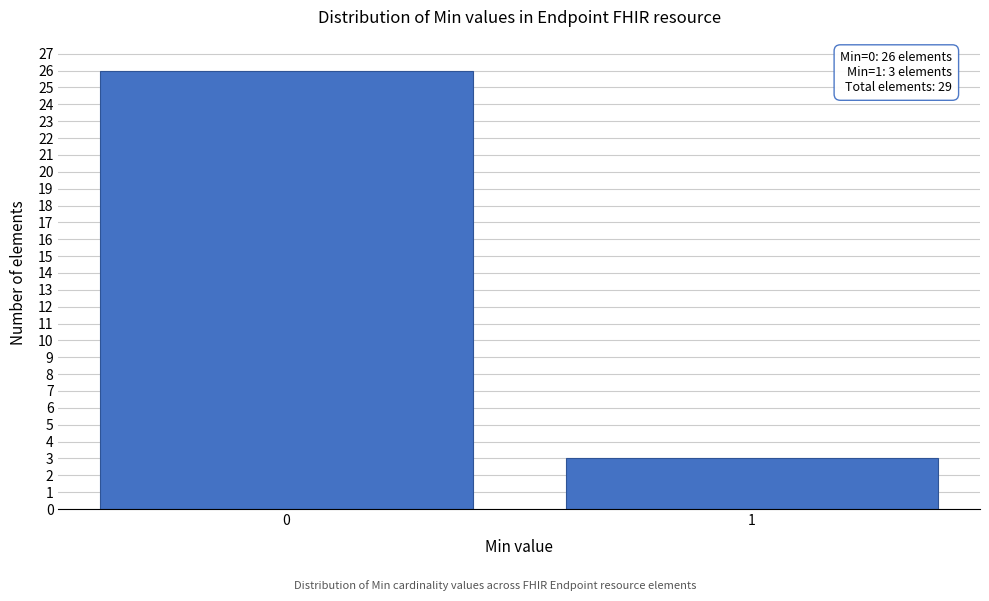

Reading left to right, list all the values displayed in this chart.

26	3